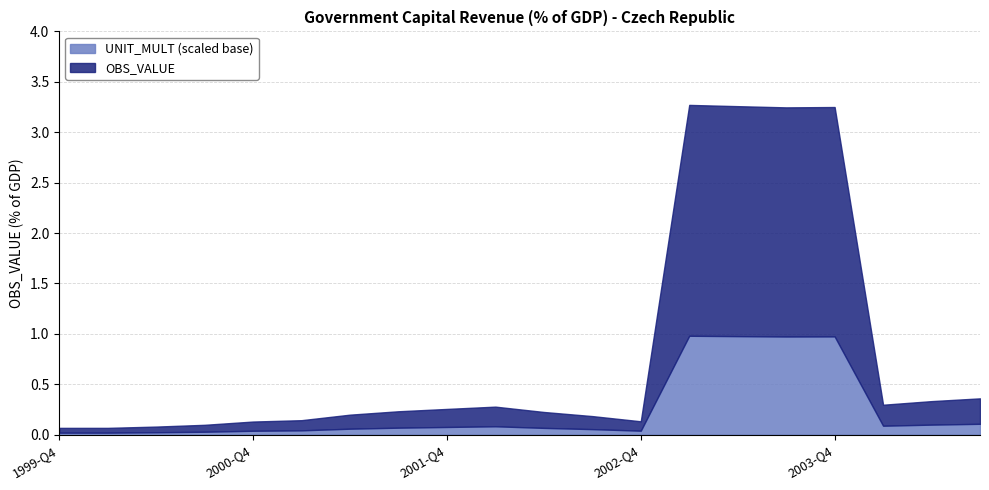

The value of OBS_VALUE at 2000-Q2 is 0.1. True or false?

True